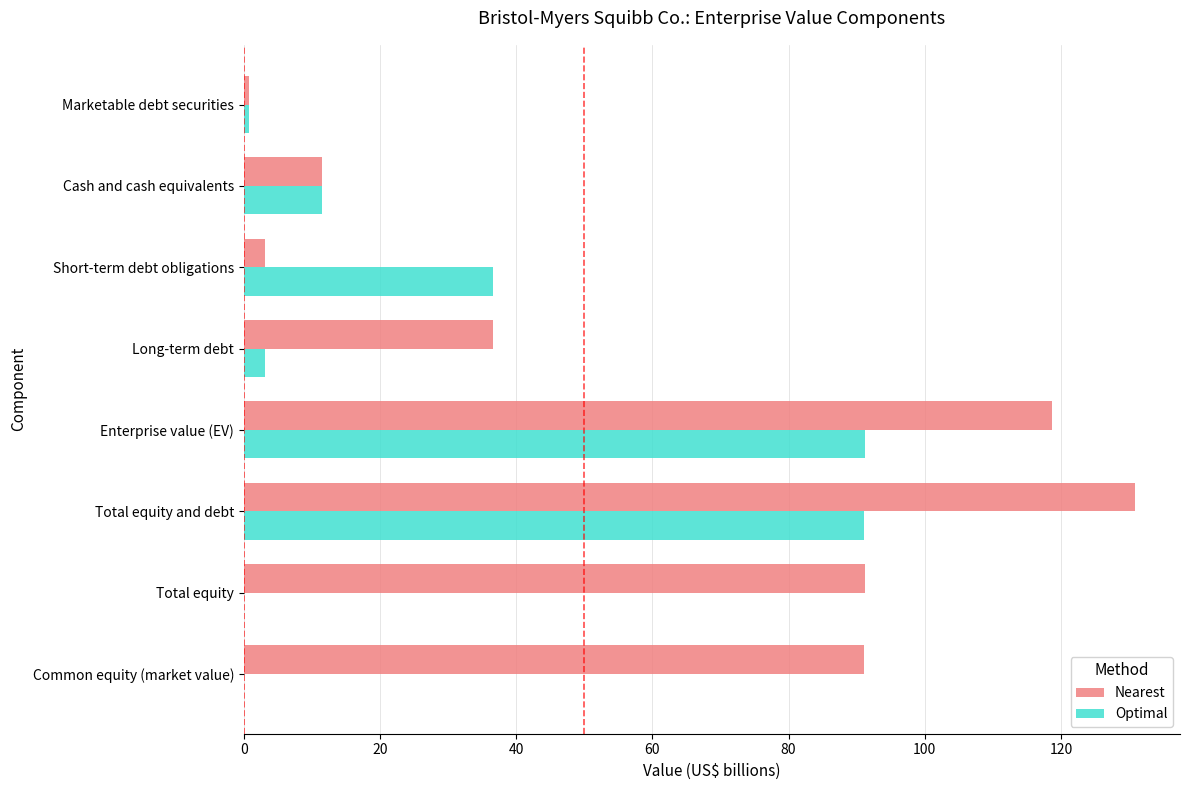

Between Common equity (market value) and Long-term debt, which series saw the biggest shift?

Nearest